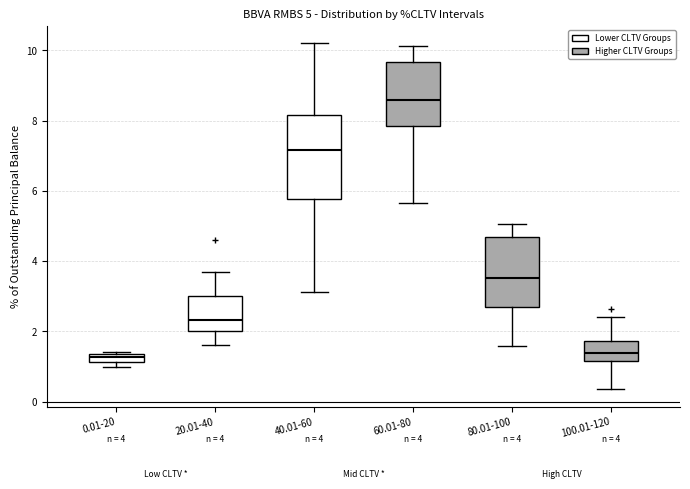

Comparing the boxes themselves (not the whiskers), which one is the tallest?

40.01-60